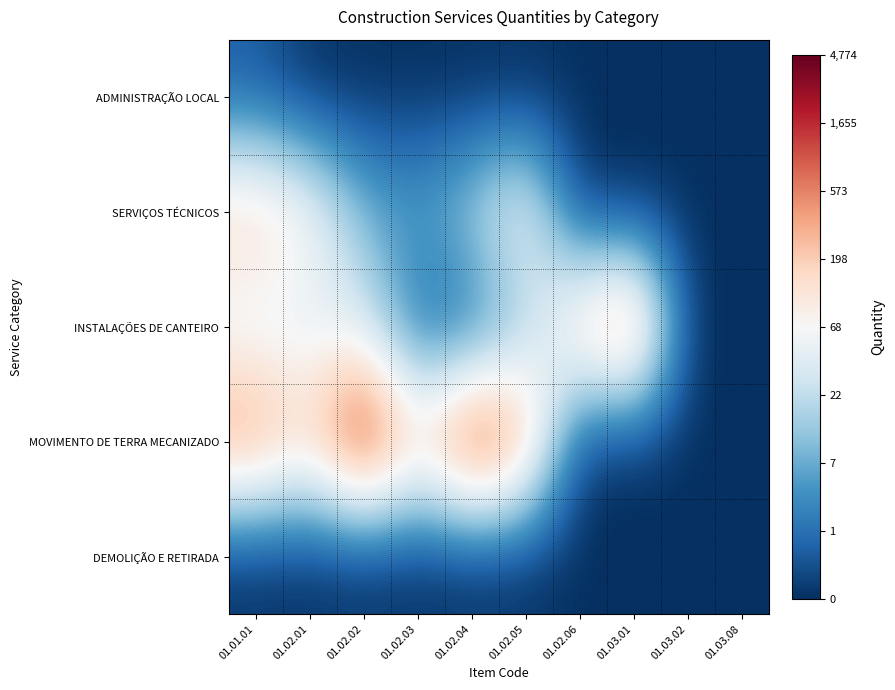

Which series has the largest total across all categories?

MOVIMENTO DE TERRA MECANIZADO